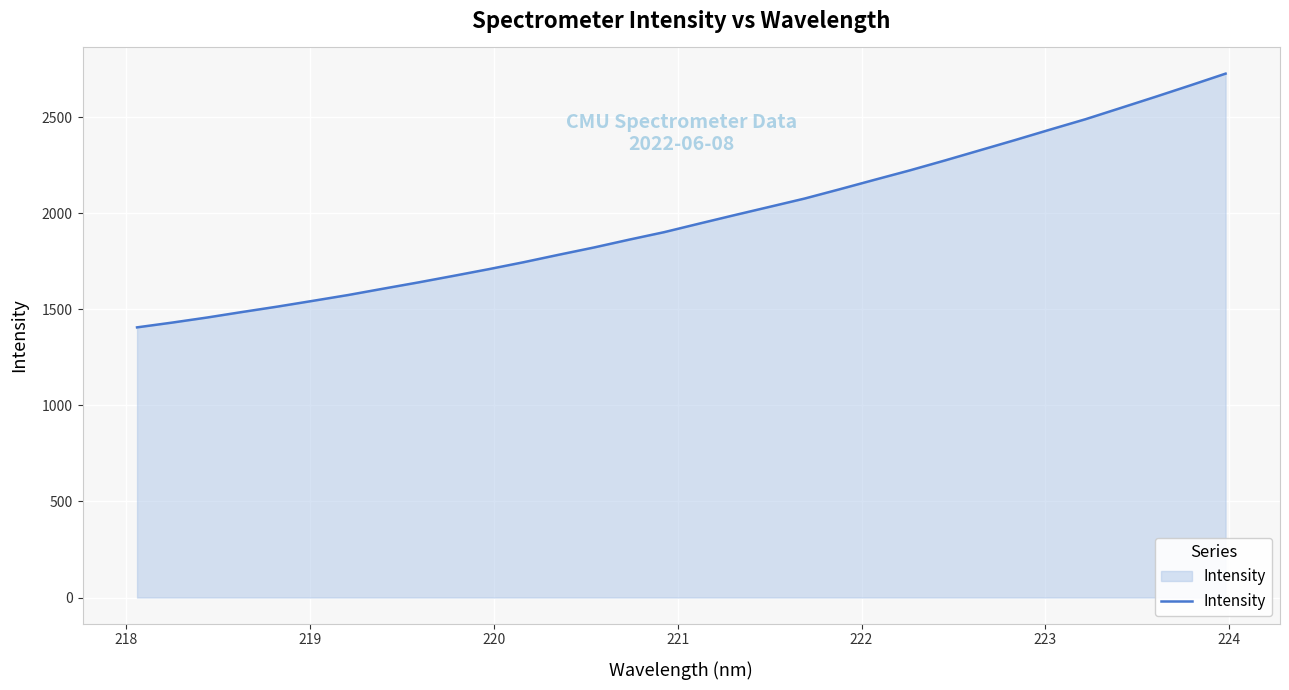

What is the greatest value displayed?

2727.3